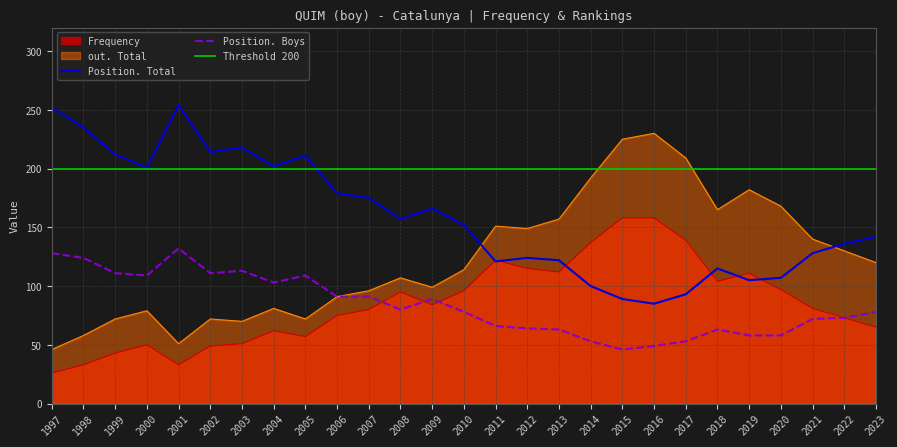

What is the difference between the highest and lowest values at 2010?

122